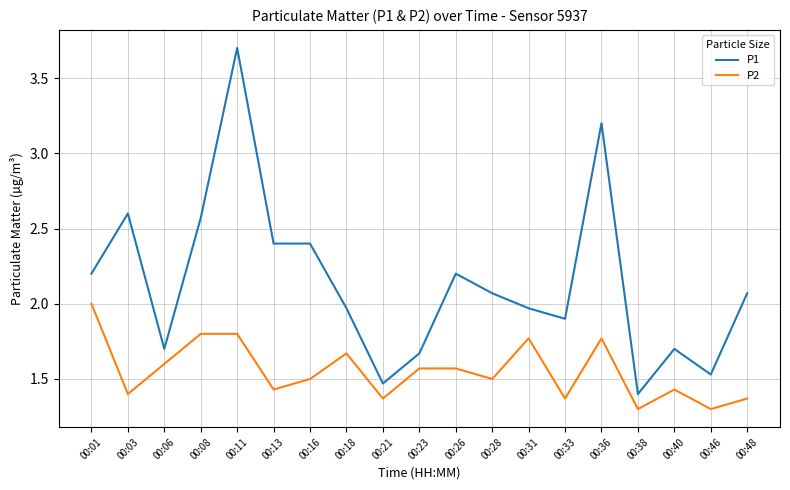

Rank the series by their average value, from highest to lowest.

P1, P2